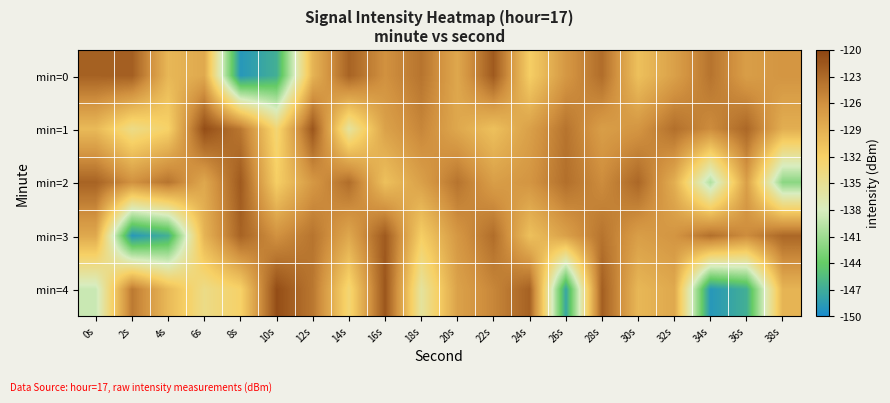

What is the total value across all series at 24s?

-638.5